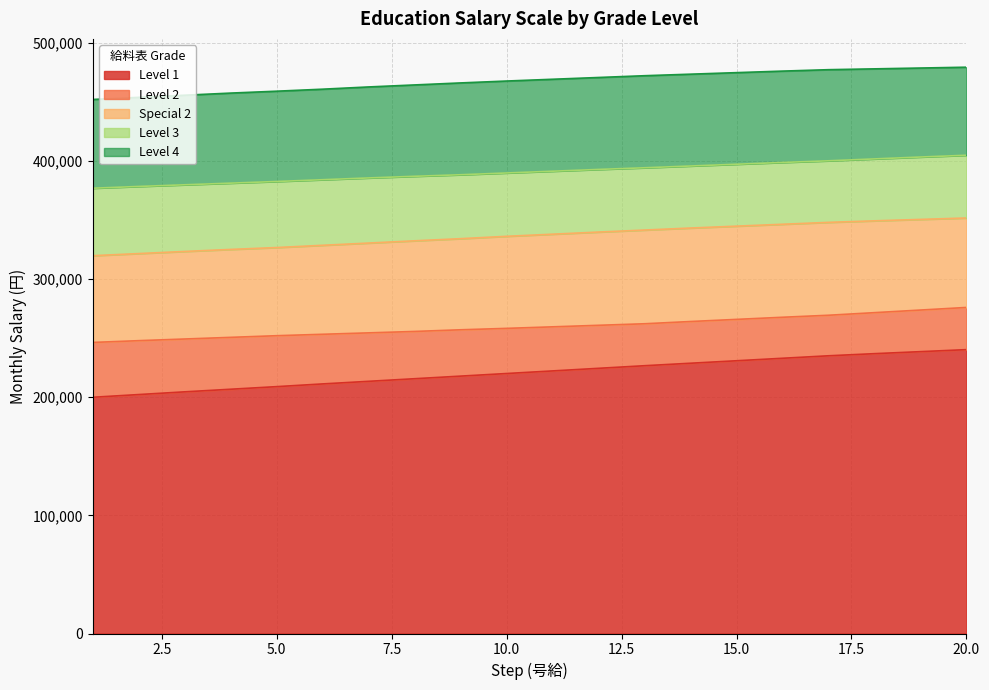

What is the smallest value displayed?

199900